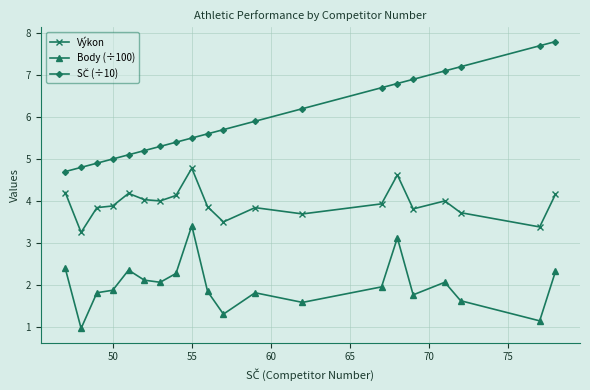

Is this an area chart (filled region under the line)?

No